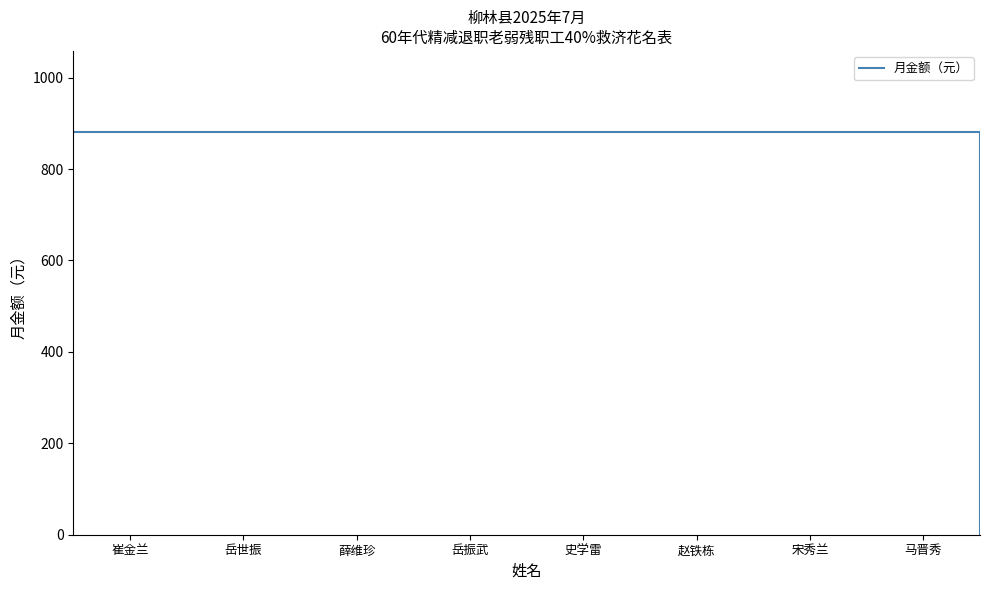

What is the difference between the maximum and minimum values?

882